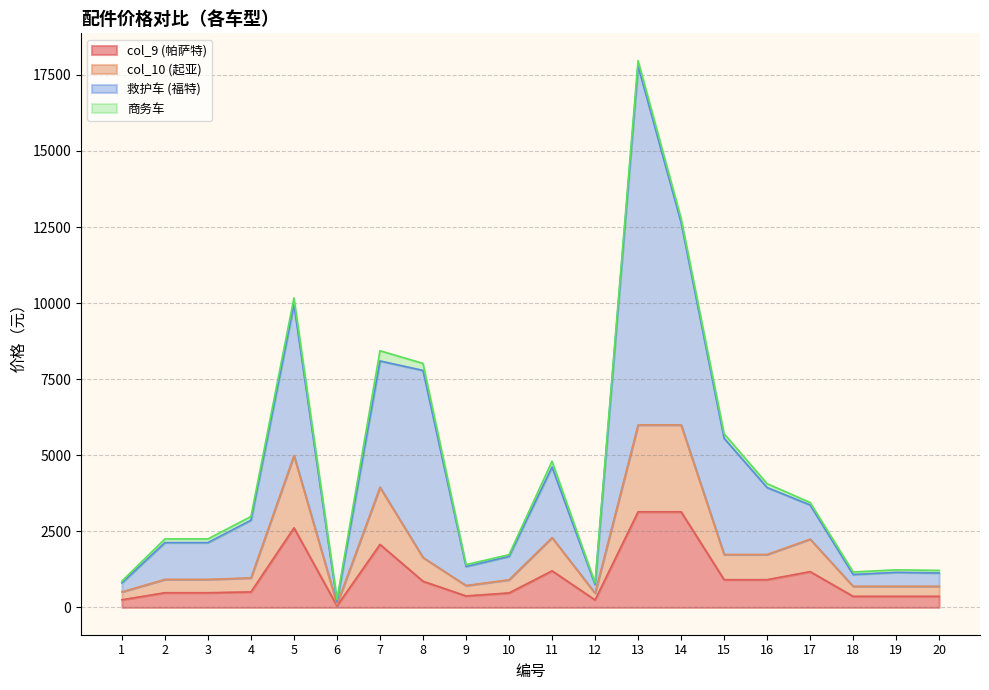

Which category has the highest value in the col_9 (帕萨特) series?

13